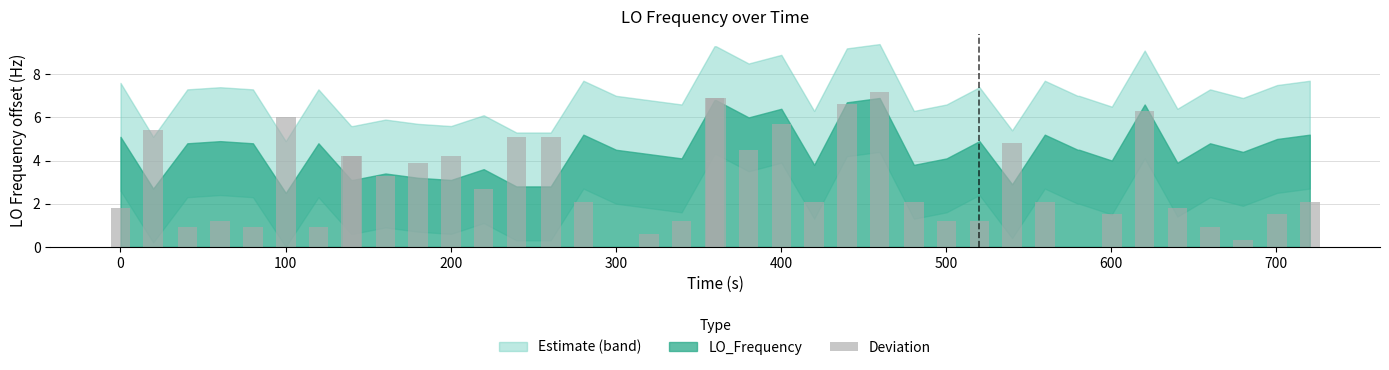

What is the sum of all values?

119.4